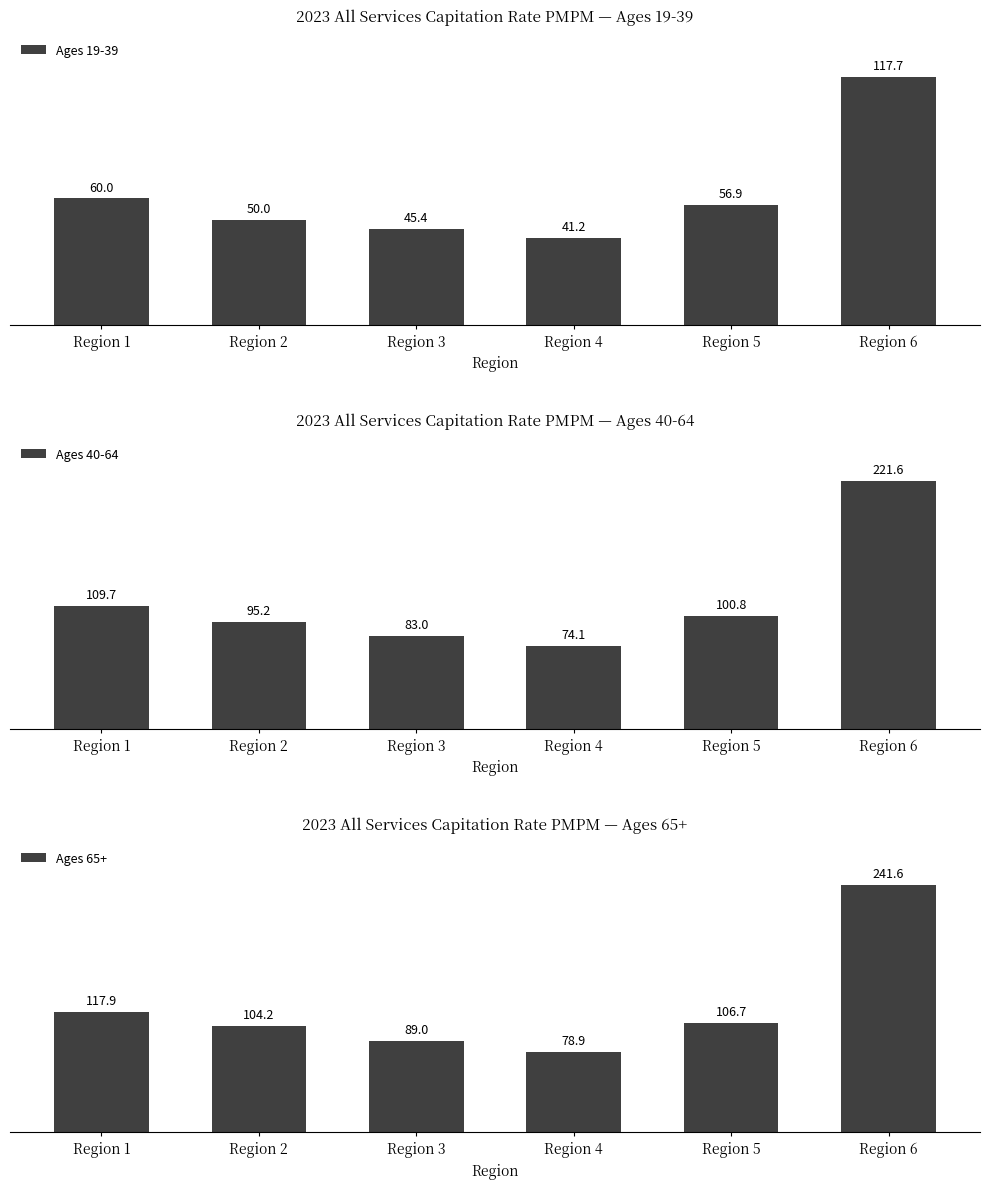

Is it true that Ages 65+ equals 53.1 at Region 3?

False